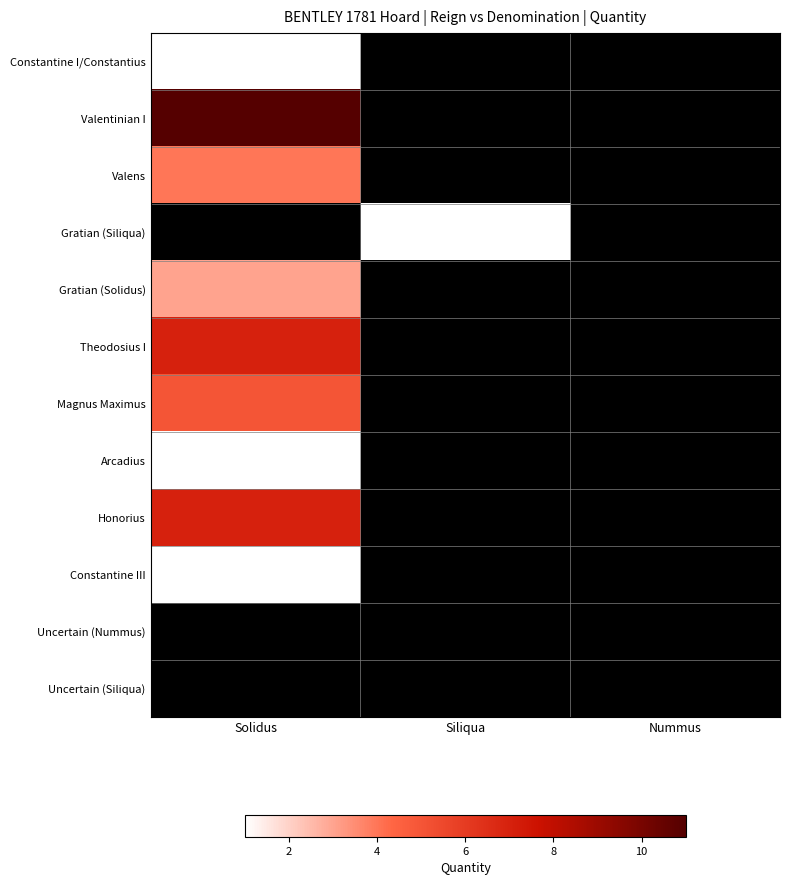

Is the value of Honorius at Nummus greater than the value of Valentinian I at Nummus?

No